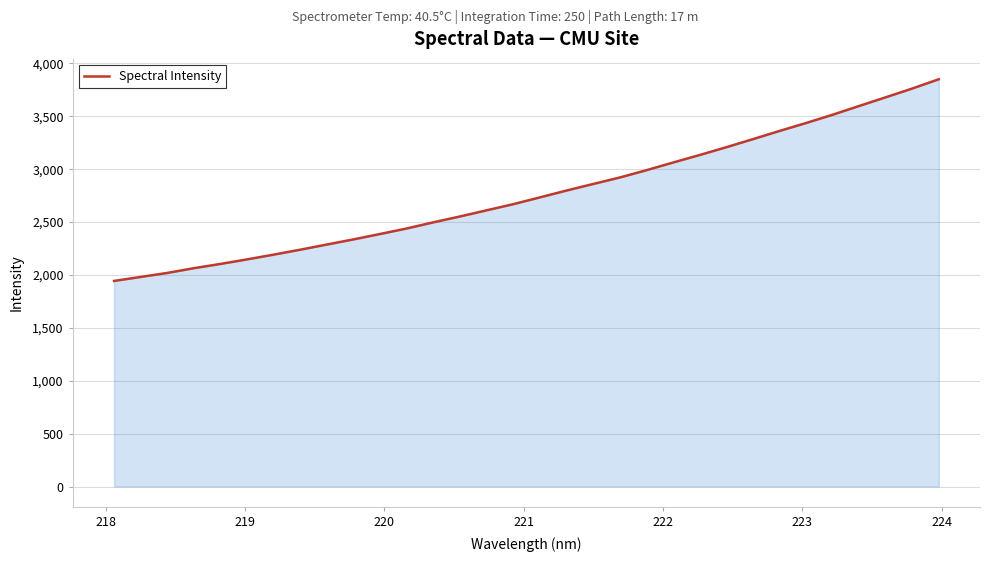

What is the smallest value displayed?

1943.7